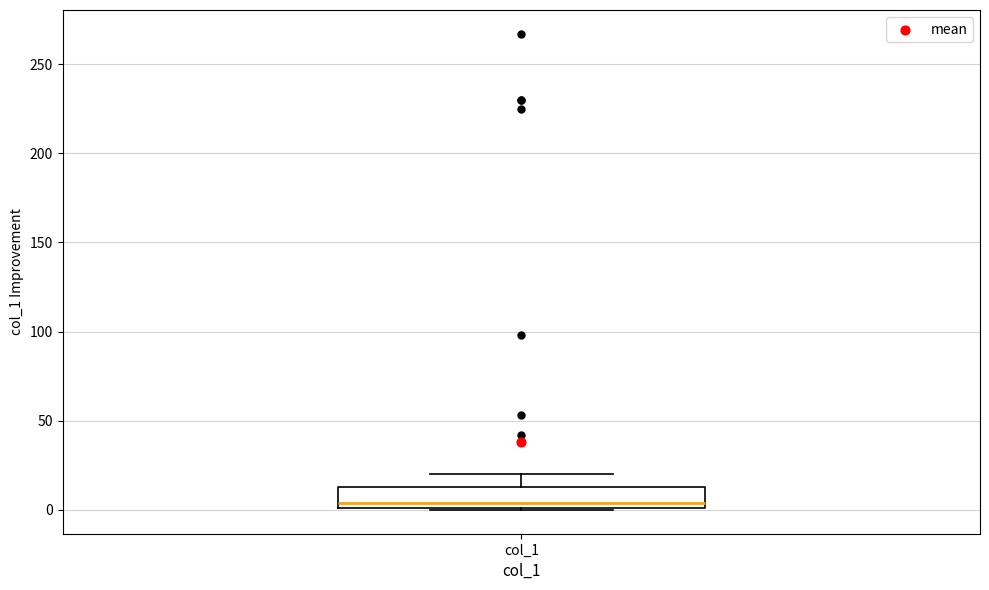

Read this box plot against the y-axis: the position of the median line, the range covered by the box, and the ends of both whiskers. The values are not printed on the chart, so give them approximately, as read against the axis.

median 5, box 0 to 15, whiskers 0 to 20